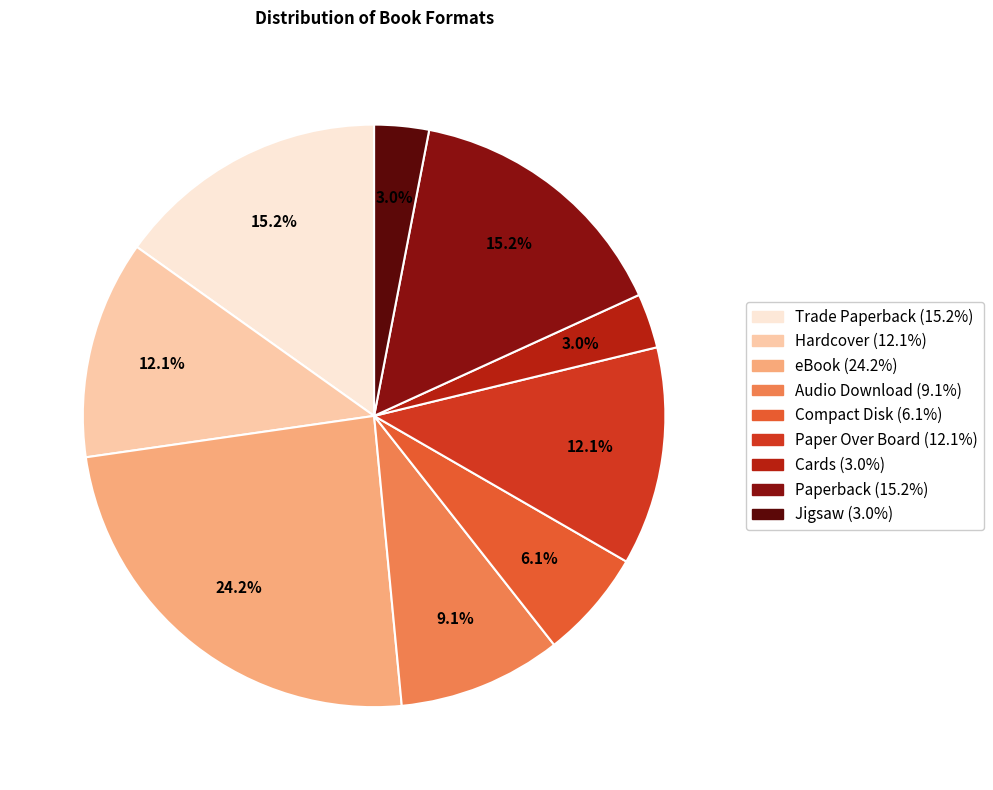

Which slice is the largest?

eBook